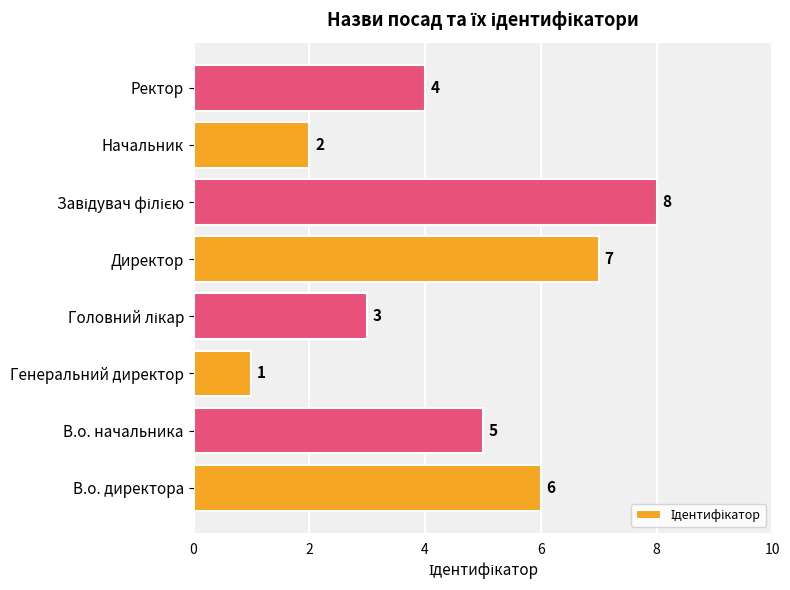

Reading top to bottom, what are all the values shown in this chart?

4	2	8	7	3	1	5	6